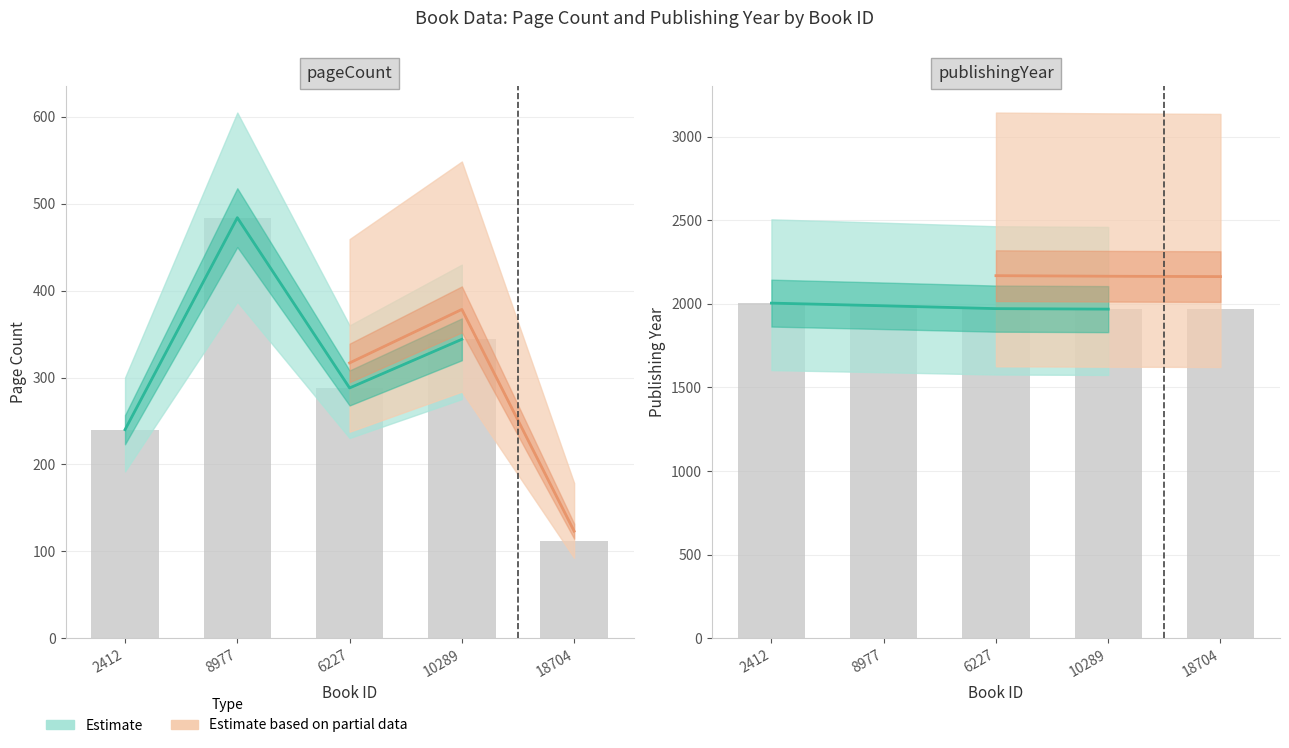

What is the approximate value of pageCount at 6227, to the nearest 50?

300